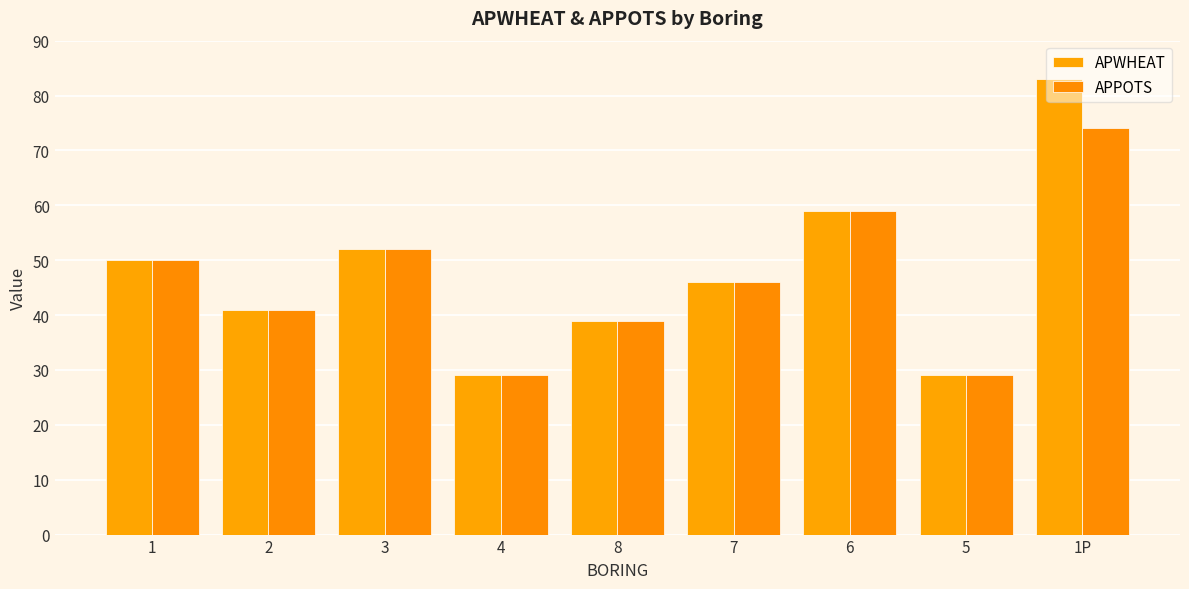

Does the chart contain stacked bars?

No